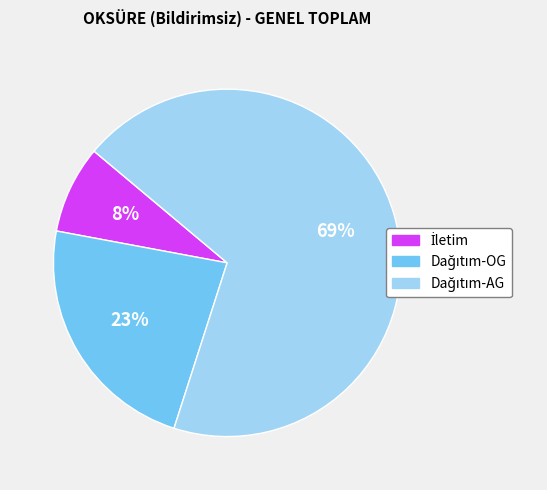

To the nearest percent, what is the difference between the largest and smallest slice percentages?

61%